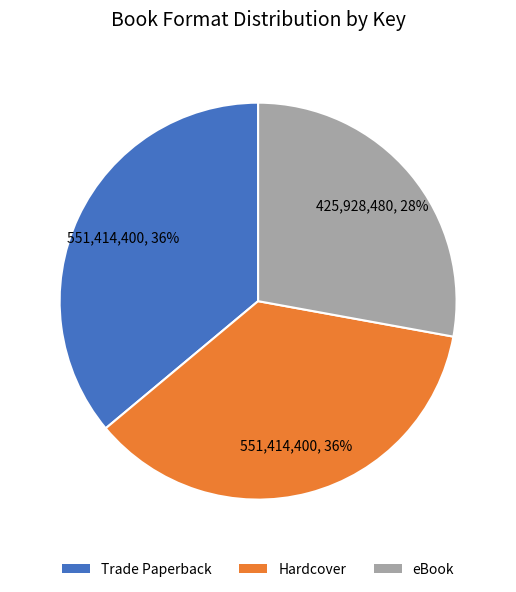

Is there any slice that represents more than half of the pie?

No